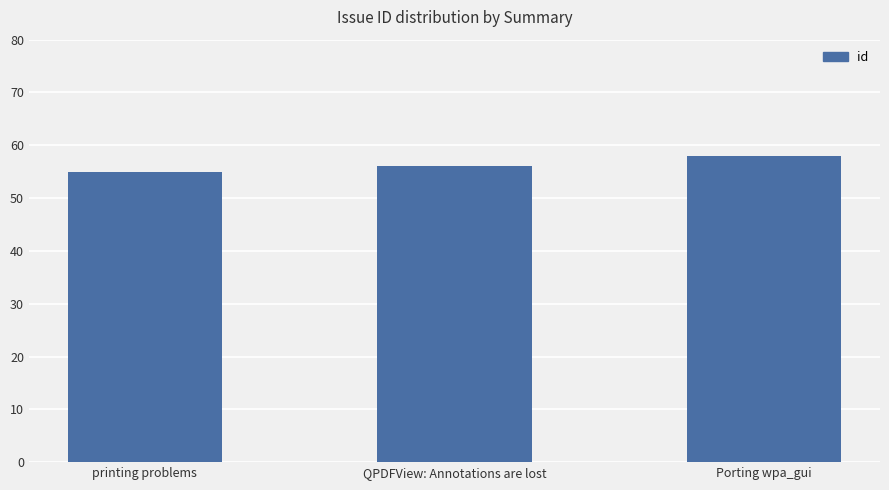

List the labels in order of value, smallest first.

printing problems, QPDFView: Annotations are lost, Porting wpa_gui